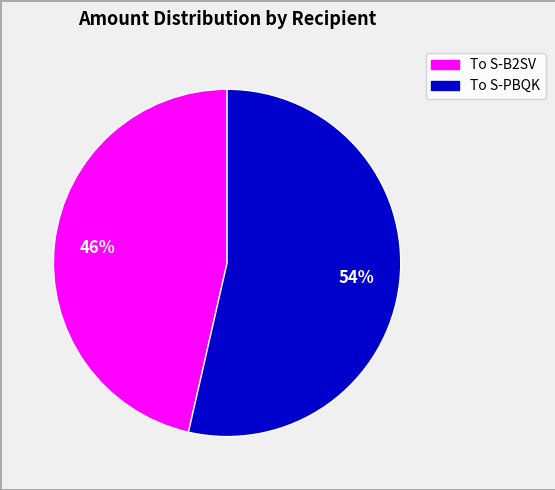

To the nearest percent, what is the average slice percentage?

50%